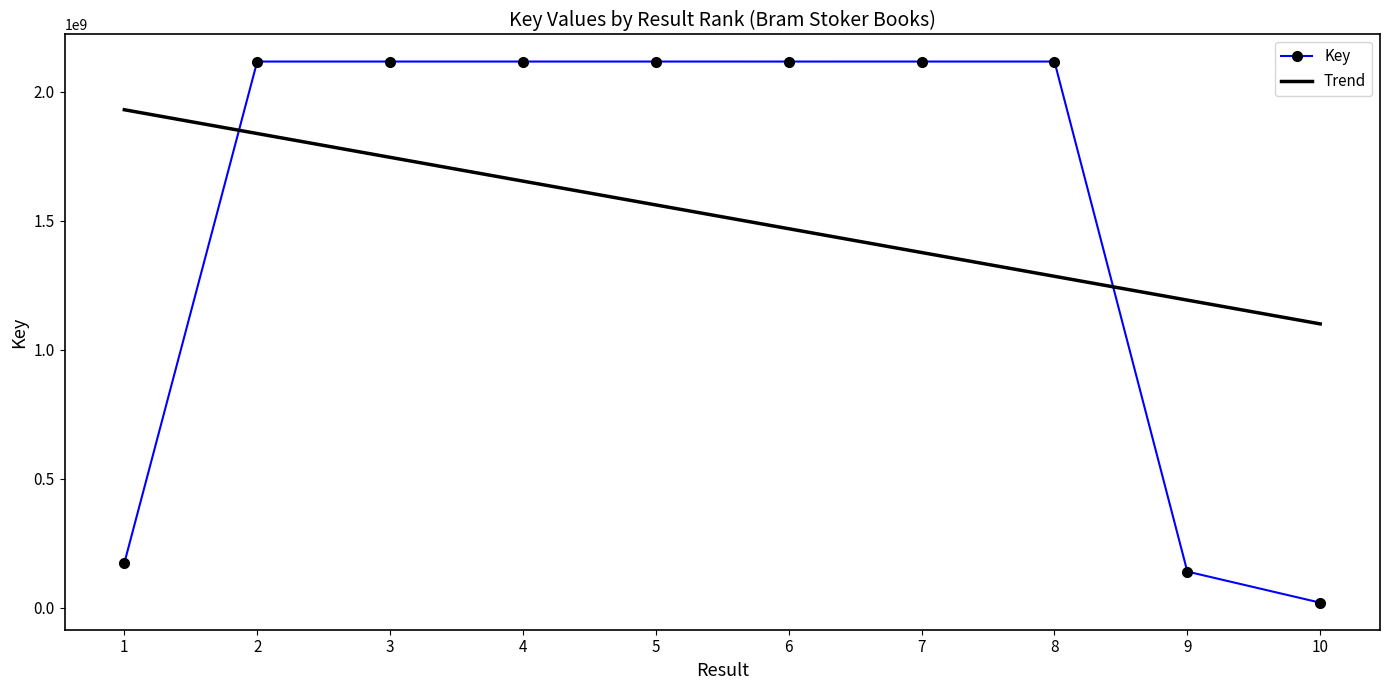

What is the total value across all series at 7?

3495630170.8